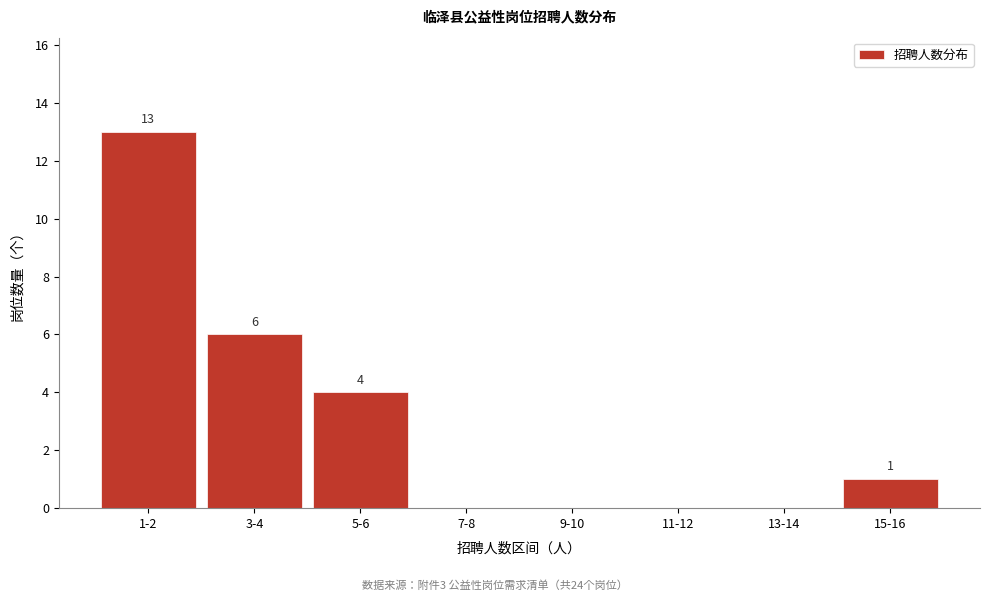

Reading left to right, transcribe all the data shown in this chart.

1-2=13	3-4=6	5-6=4	7-8=0	9-10=0	11-12=0	13-14=0	15-16=1